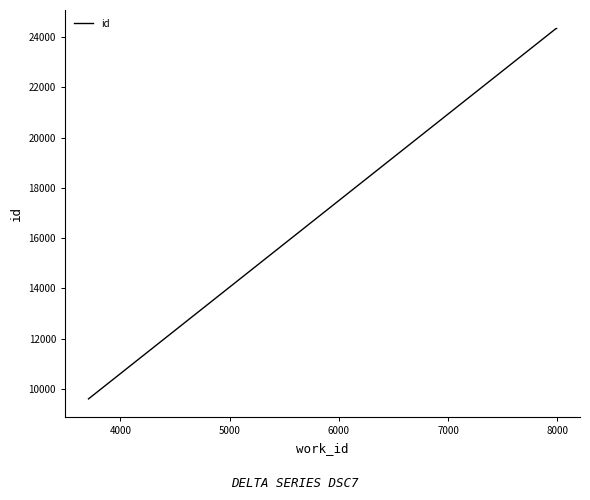

What is the difference between the maximum and minimum values?

14740